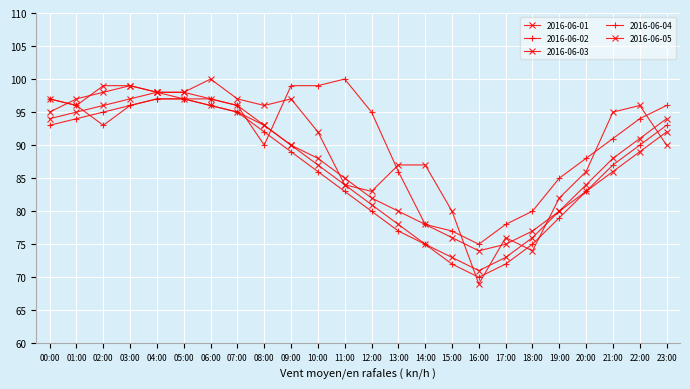

Is the value of 2016-06-05 at 06:00 greater than the value of 2016-06-02 at 06:00?

No